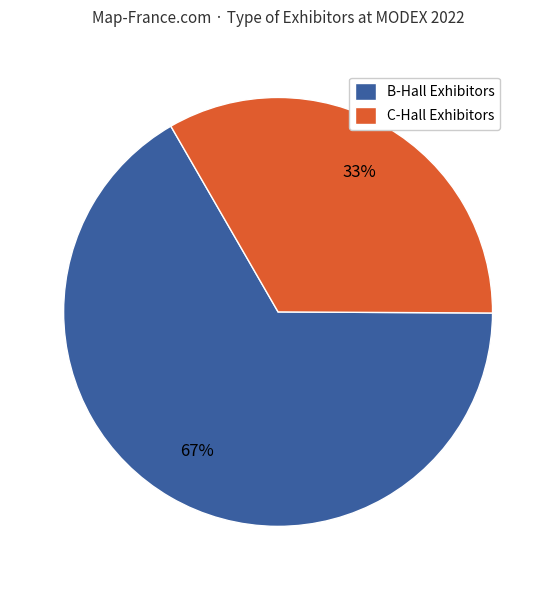

The B-Hall Exhibitors slice represents 74% of the pie. True or false?

False